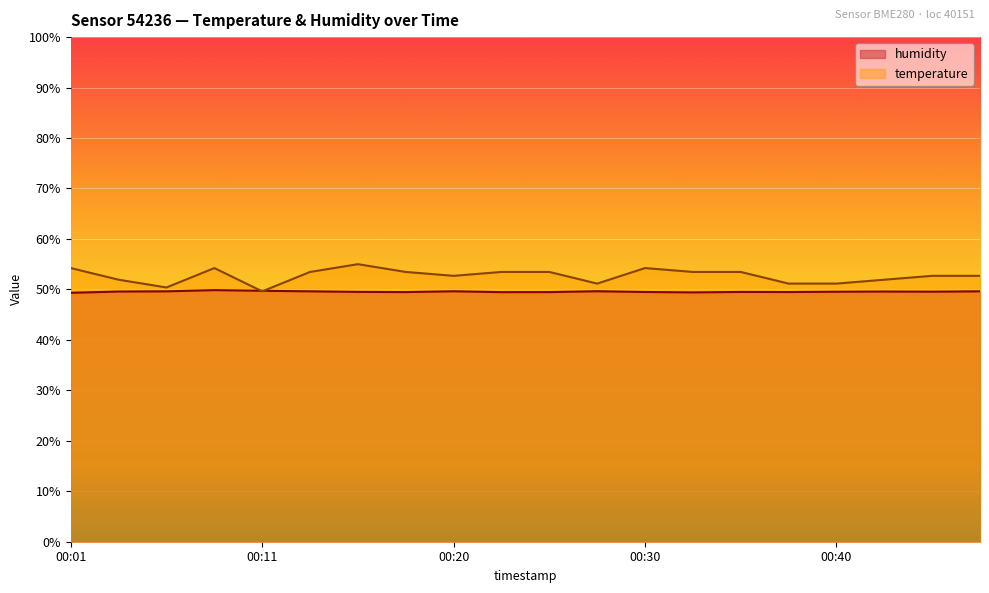

Does the chart display data point markers on the line(s)?

No